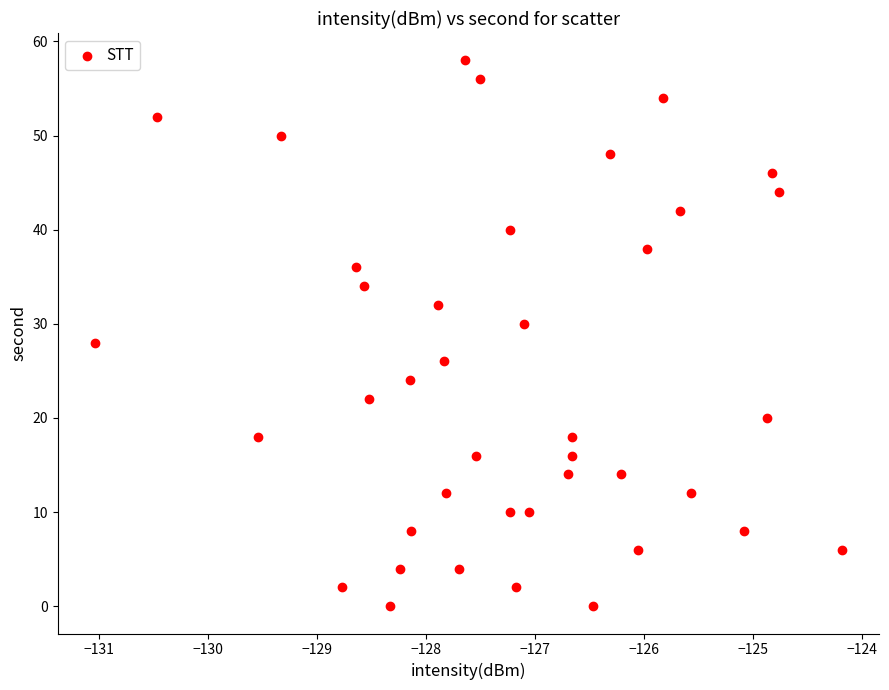

What is the range of Y values (max minus min)?

58